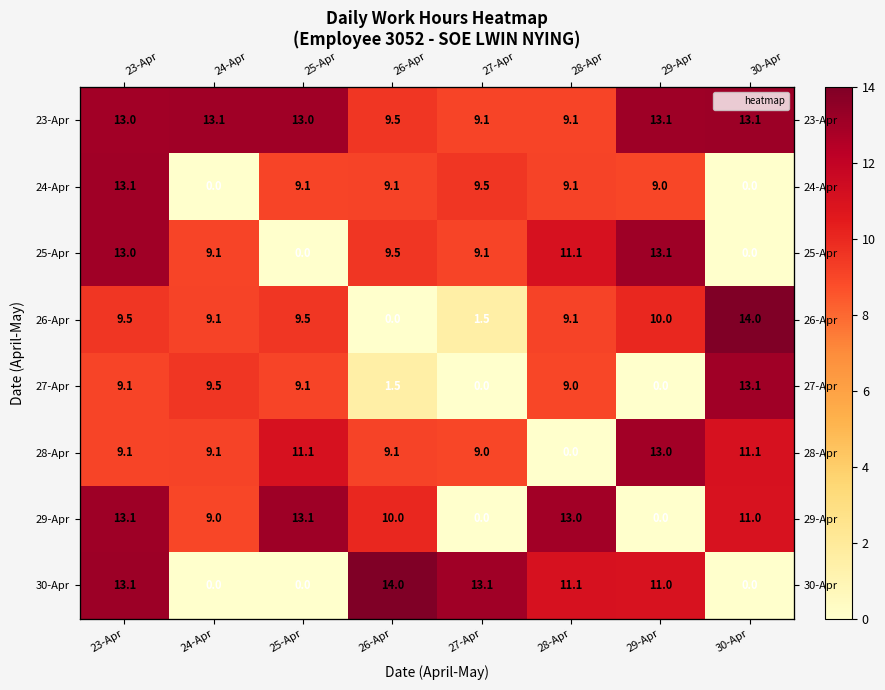

List the labels in order of 29-Apr value, smallest first.

27-Apr, 29-Apr, 24-Apr, 26-Apr, 30-Apr, 28-Apr, 25-Apr, 23-Apr